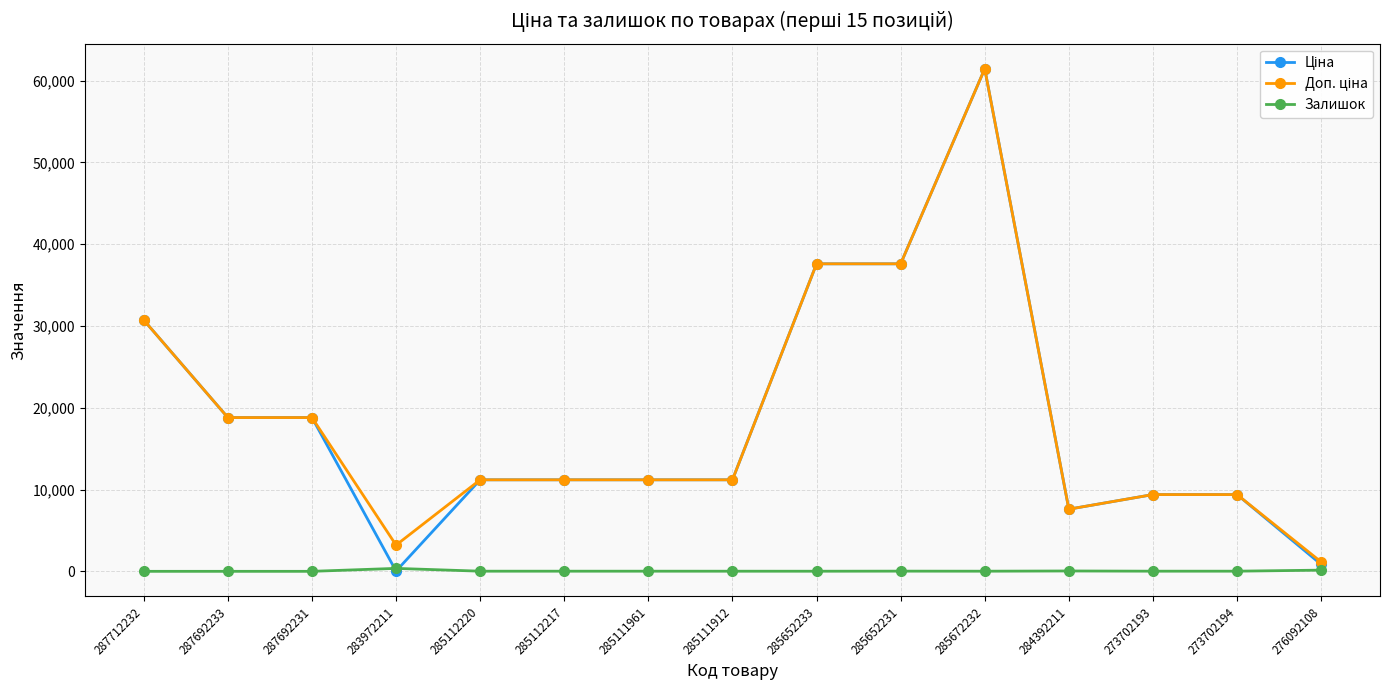

At which category is the sum across all series the highest?

285672232